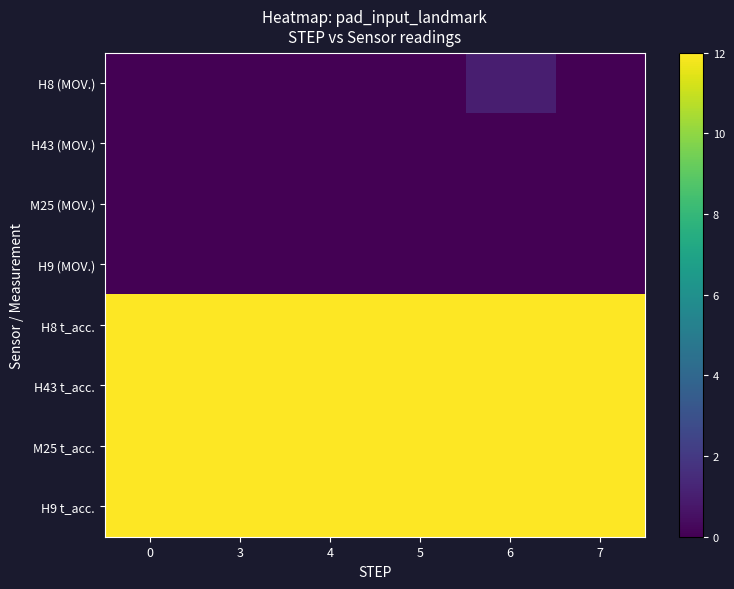

What is the maximum value shown in the chart?

12